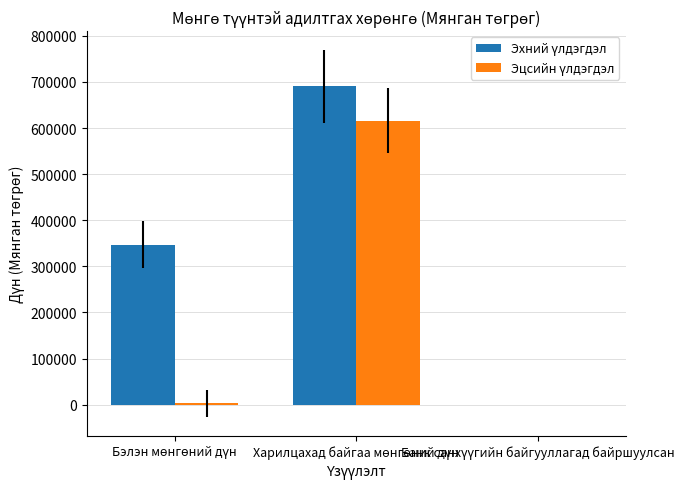

Which has a higher value, Харилцахад байгаа мөнгөний дүн or Бэлэн мөнгөний дүн?

Харилцахад байгаа мөнгөний дүн